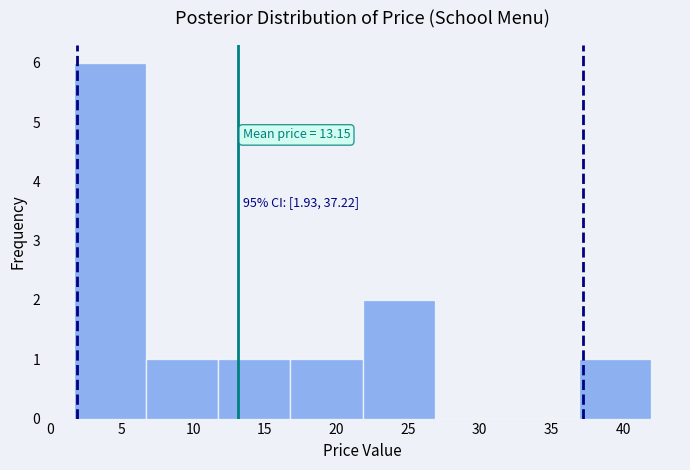

Over which range of the x-axis is the bar tallest?

1.5 to 6.5